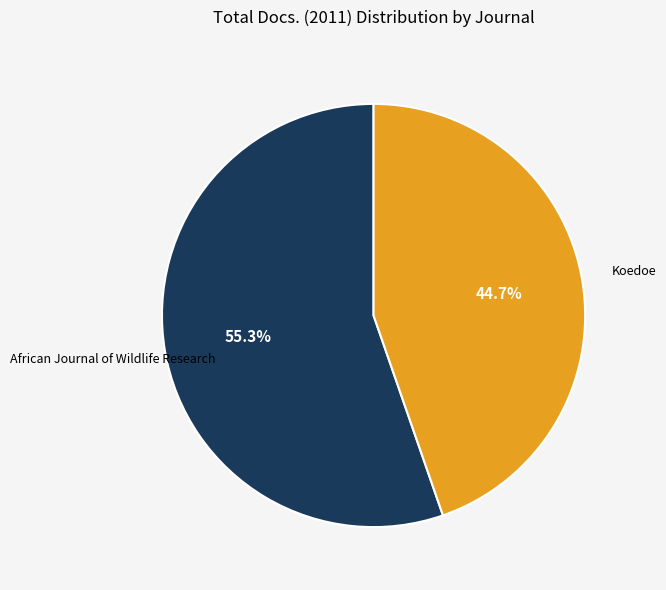

Is there any slice that represents more than half of the pie?

Yes